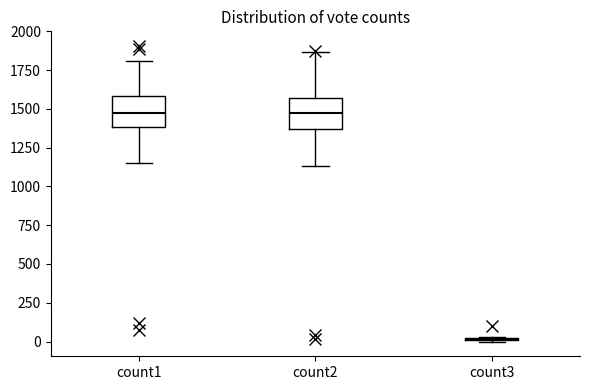

Reading left to right, read every box against the y-axis: the position of its median line, the range the box covers, and the ends of its whiskers. The values are not printed on the chart, so give them approximately, as read against the axis.

count1: median 1500, box 1400 to 1600, whiskers 1150 to 1800
count2: median 1500, box 1350 to 1550, whiskers 1150 to 1850
count3: box collapsed to a line at 0, whiskers 0 to 50